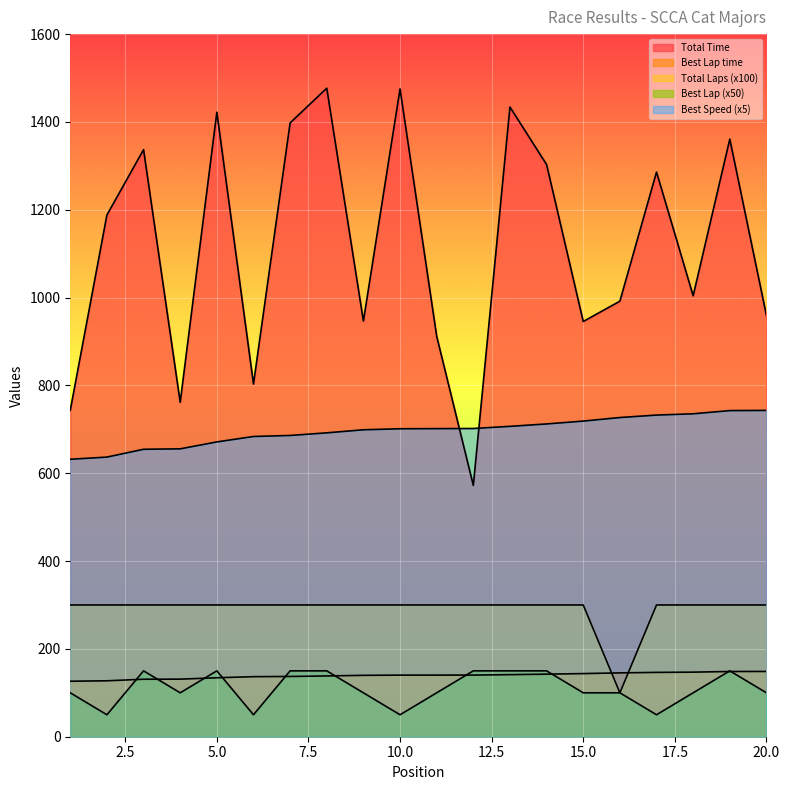

Which series has the largest range (max minus min)?

Total Time